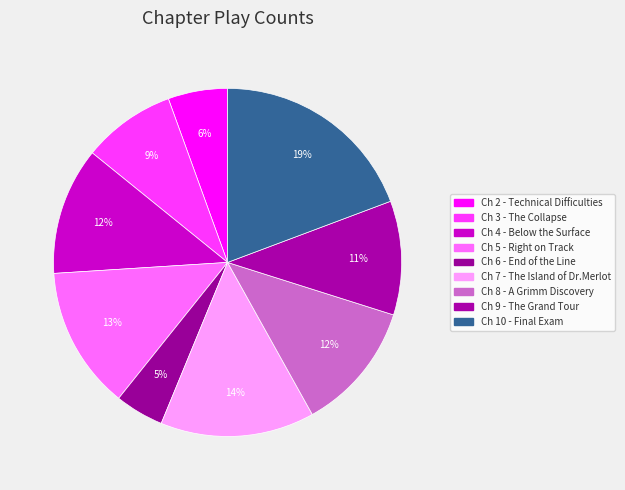

Count the number of slices in the pie.

9